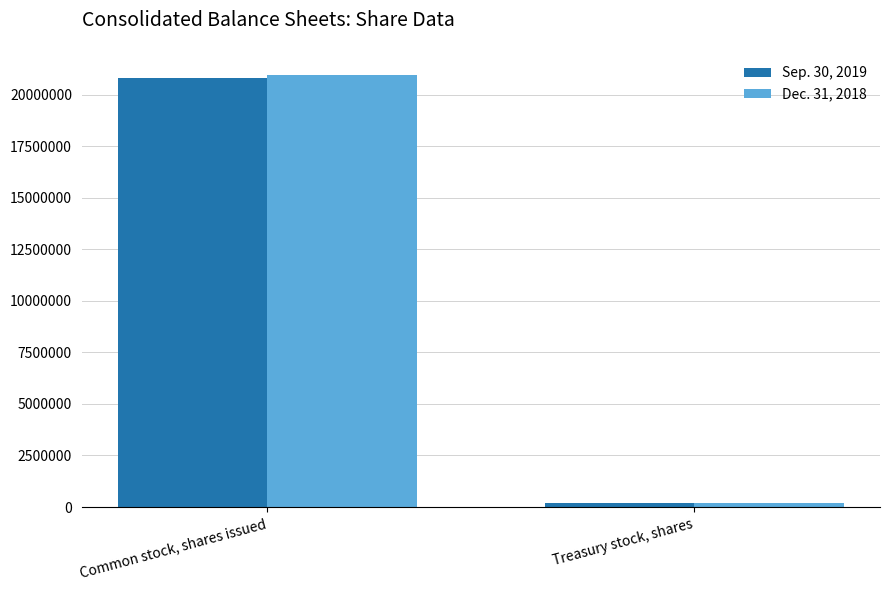

The Dec. 31, 2018 series shows 20929218 at Common stock, shares issued. True or false?

True